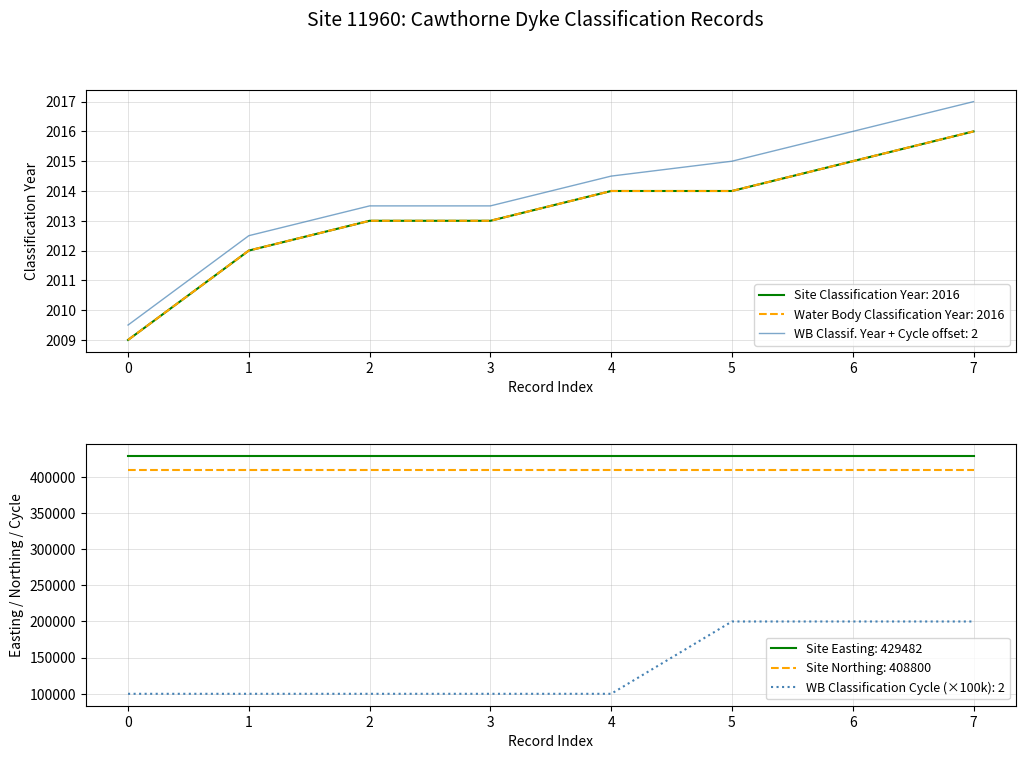

True or false: Site Easting: 429482 and WB Classification Cycle (×100k): 2 cross at least once.

False